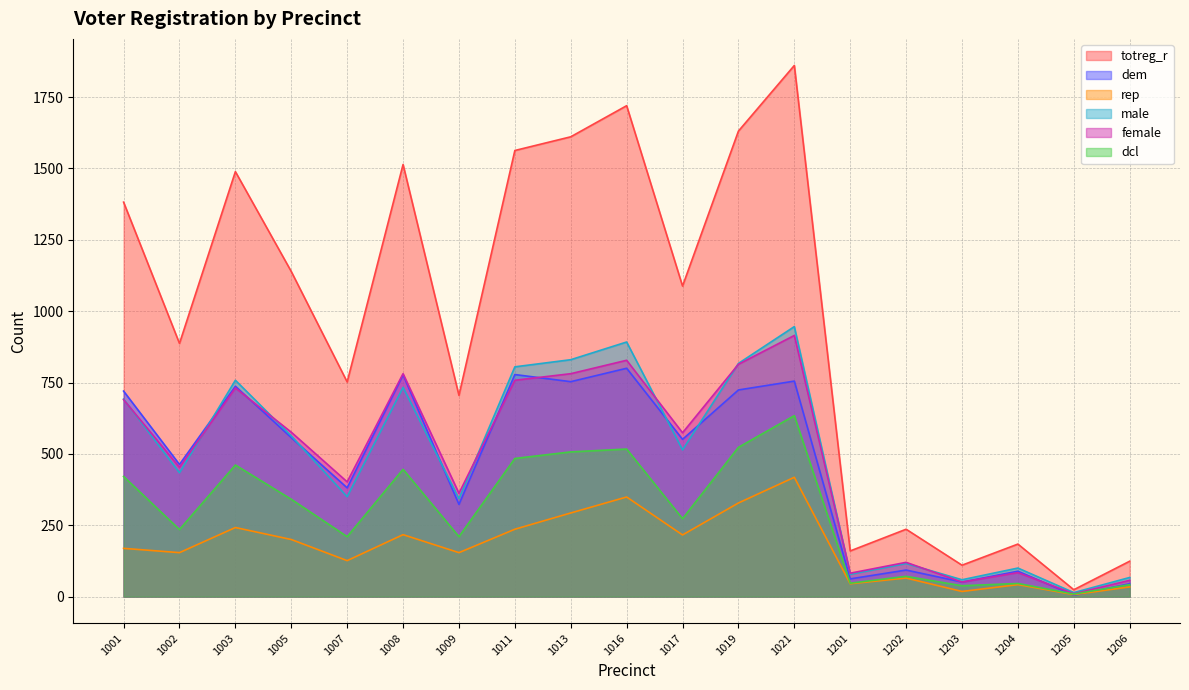

Count the number of data series in this chart.

6